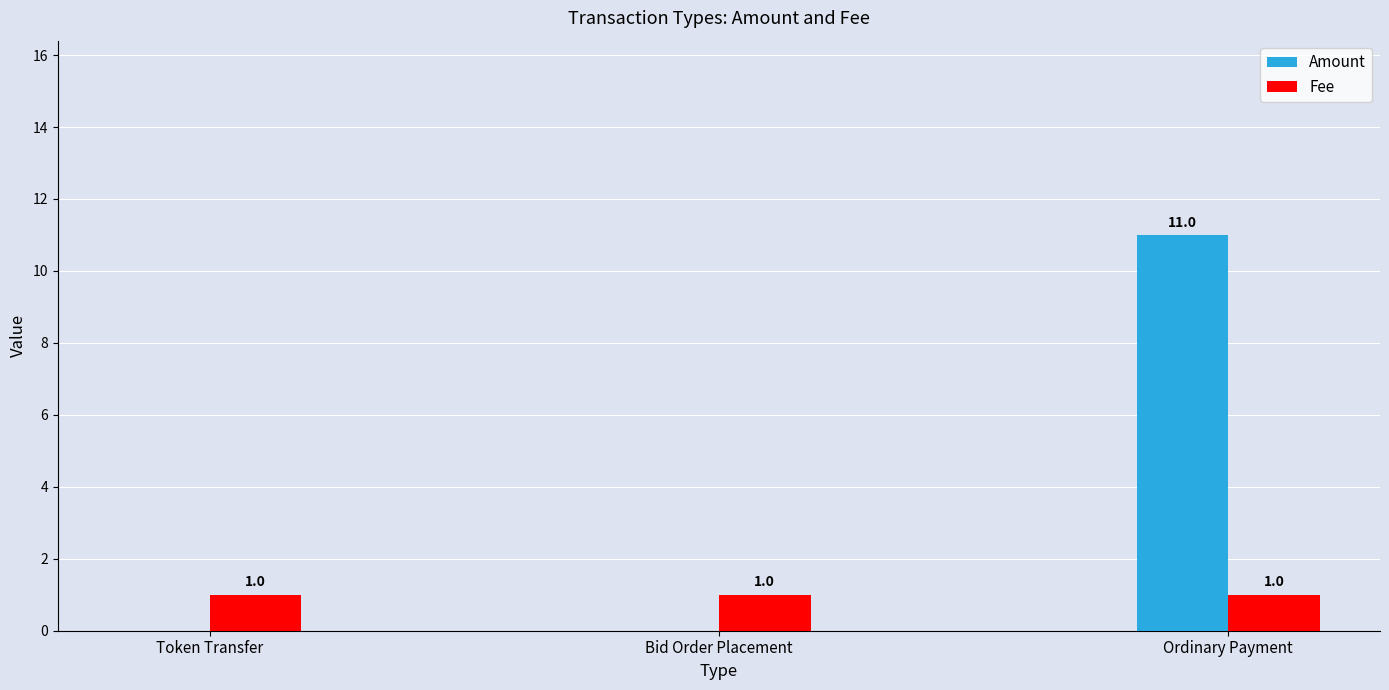

What is the spread (max minus min) of values at Ordinary Payment?

10